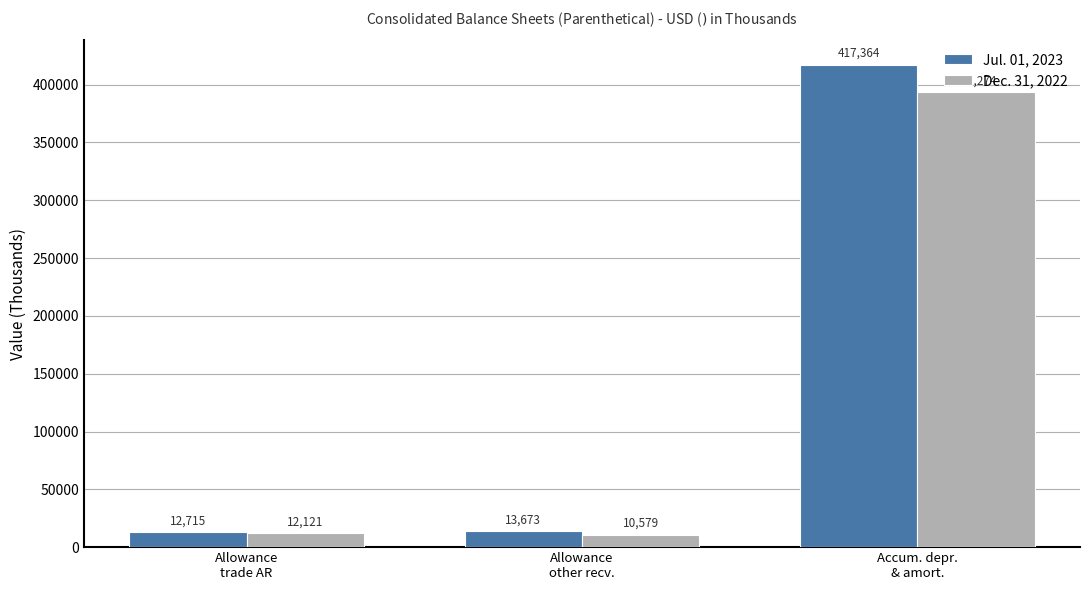

What is the difference between the highest and lowest values at Allowance
other recv.?

3094